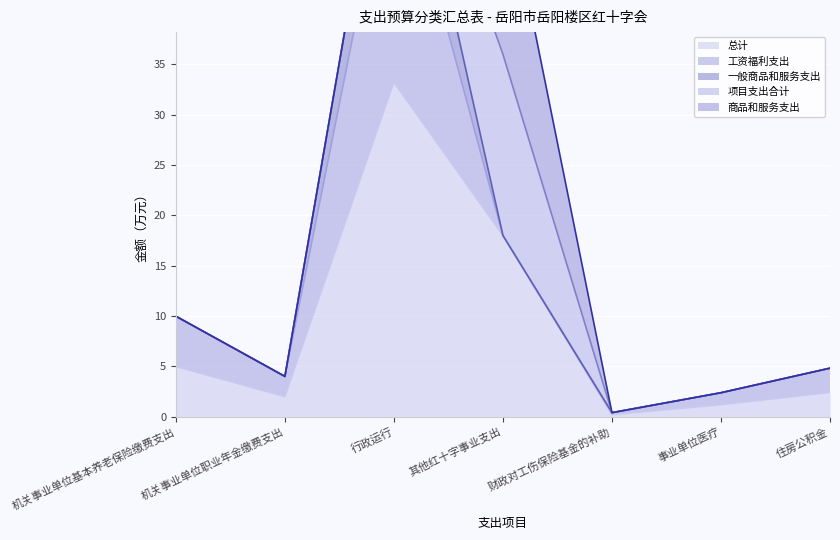

What is the average value of the 商品和服务支出 series?

2.6